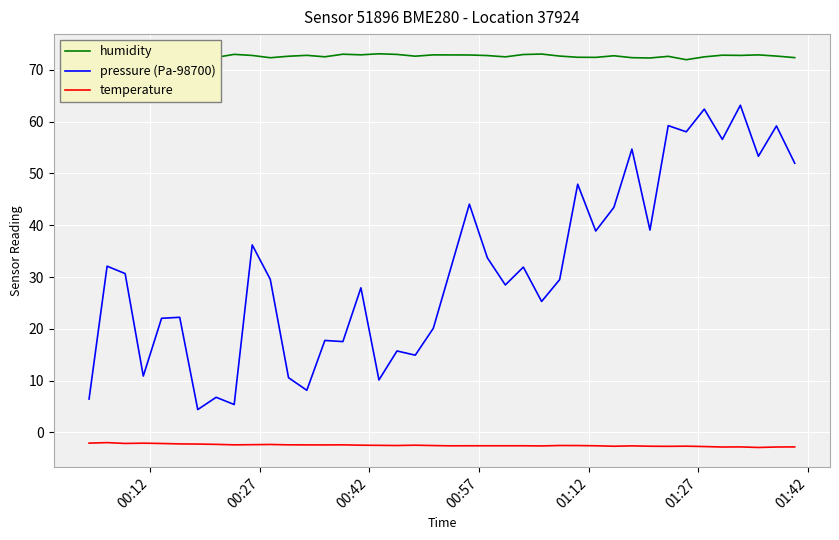

What is the difference between the maximum and minimum values in the pressure (Pa-98700) series?

58.8